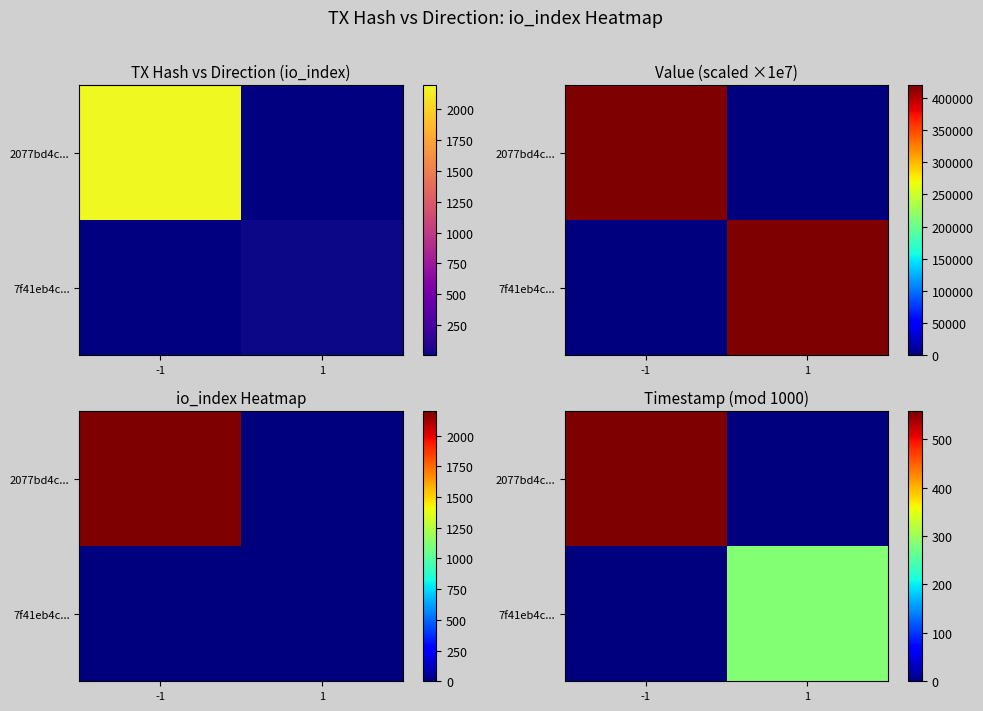

The 7f41eb4c... series shows -163 at -1. True or false?

False